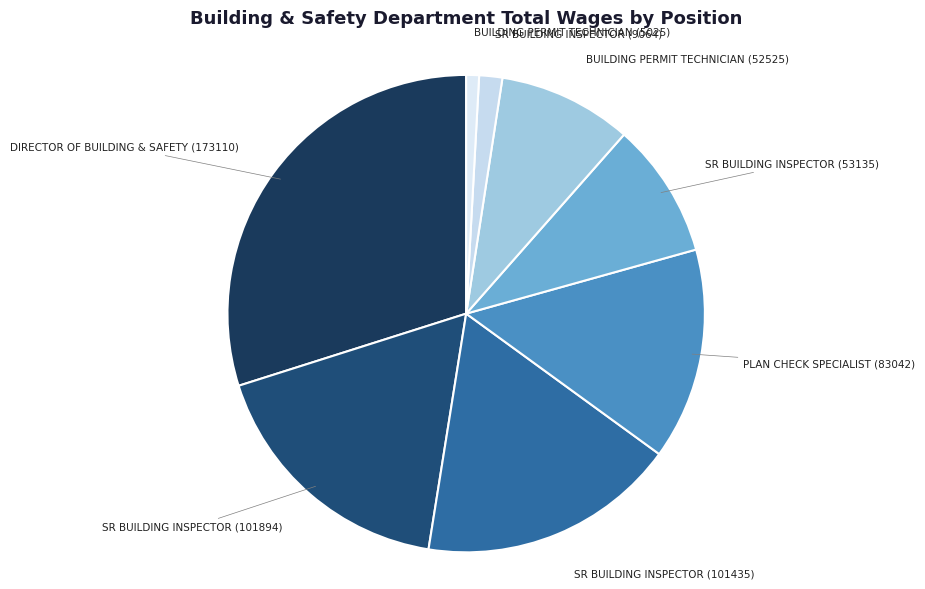

Is the sum of BUILDING PERMIT TECHNICIAN (52525) and PLAN CHECK SPECIALIST (83042) greater than half?

No